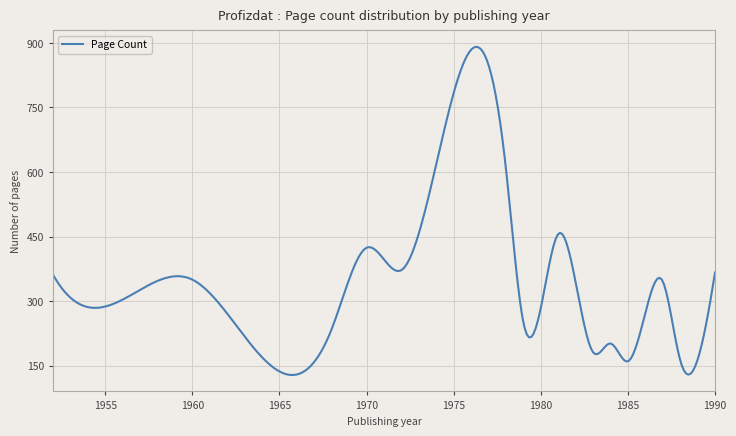

What is the difference between the maximum and minimum values?

762.7